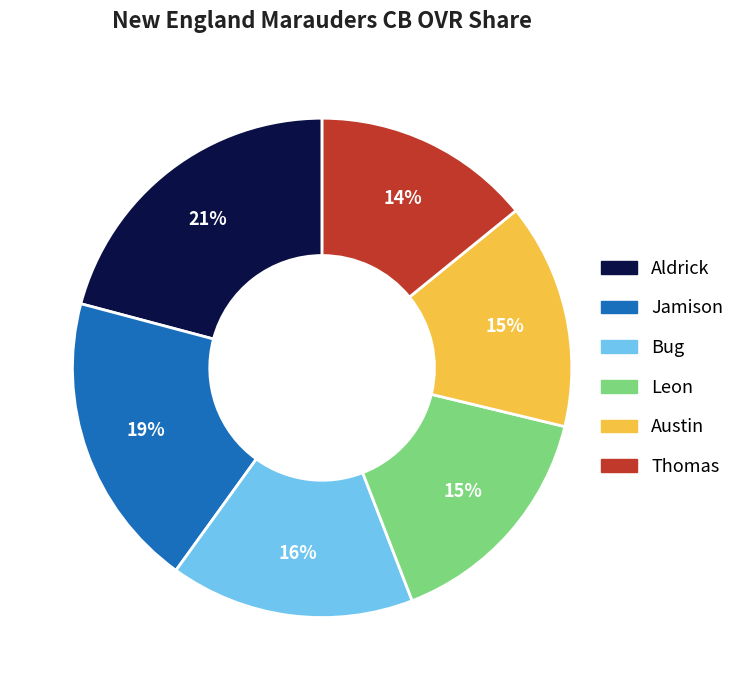

How many slices are in this pie chart?

6